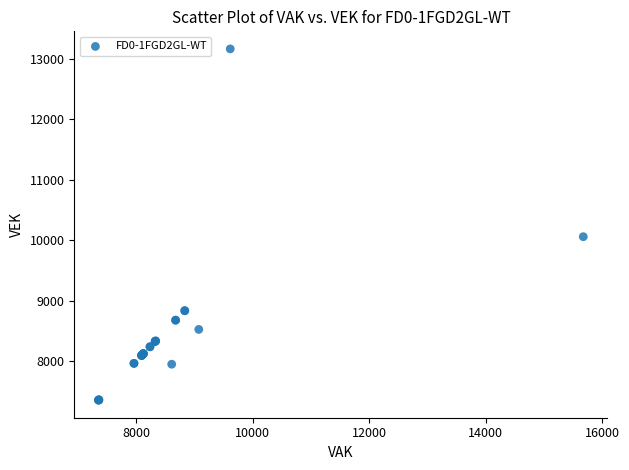

What Y value in the scatter plot is closest to 10258?

10057